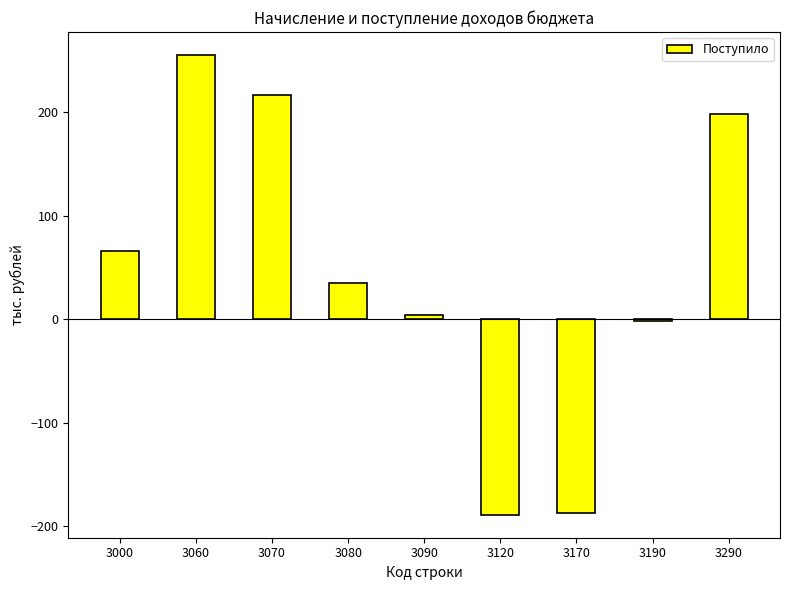

Reading right to left, list all the values displayed in this chart.

3290=198	3190=-2	3170=-187	3120=-189	3090=4	3080=35	3070=216	3060=255	3000=66